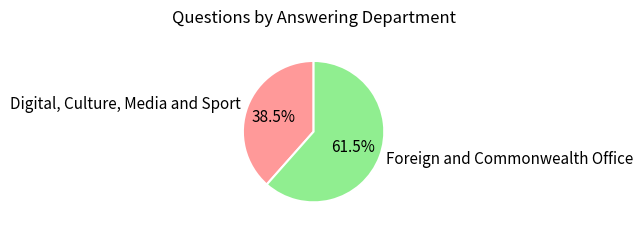

Rank the categories by value from highest to lowest.

Foreign and Commonwealth Office, Digital, Culture, Media and Sport